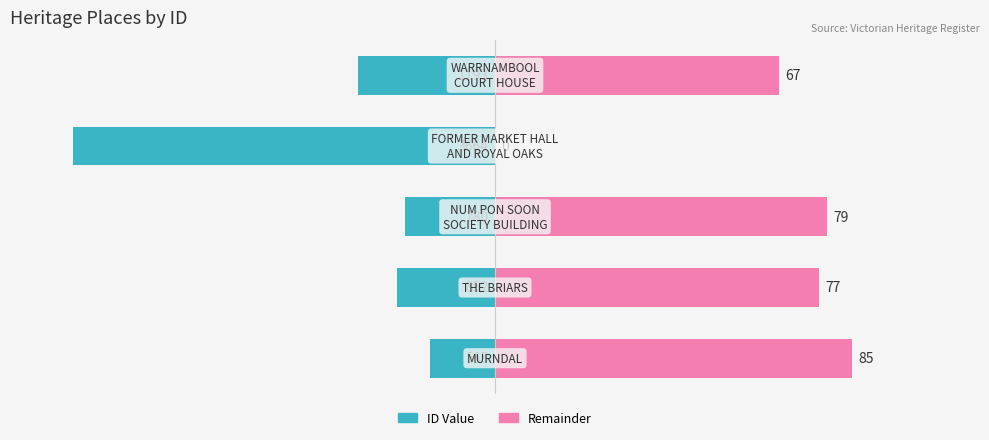

Reading left to right, extract all data points from this chart.

ID Value: -15.4	-23.3	-21.3	-100.0	-32.6
Remainder: 84.6	76.7	78.7	0.0	67.4